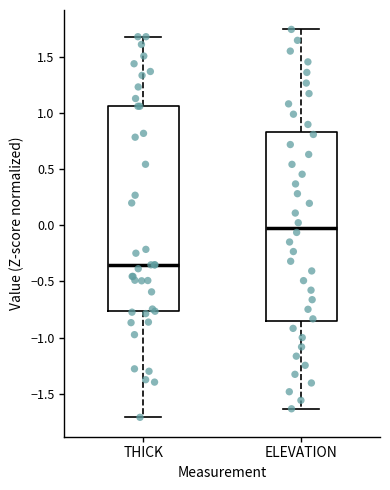

Reading left to right, read every box against the y-axis: the position of its median line, the range the box covers, and the ends of its whiskers. The values are not printed on the chart, so give them approximately, as read against the axis.

THICK: median -0.35, box -0.75 to 1.05, whiskers -1.70 to 1.70
ELEVATION: median 0.00, box -0.85 to 0.85, whiskers -1.65 to 1.75